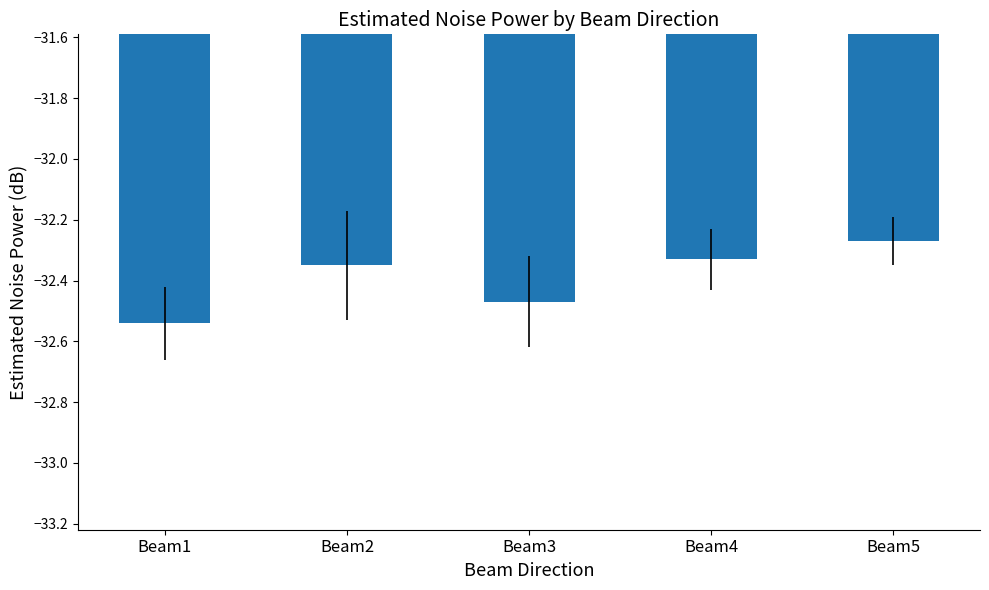

List the labels in order of value, smallest first.

Beam1, Beam3, Beam2, Beam4, Beam5